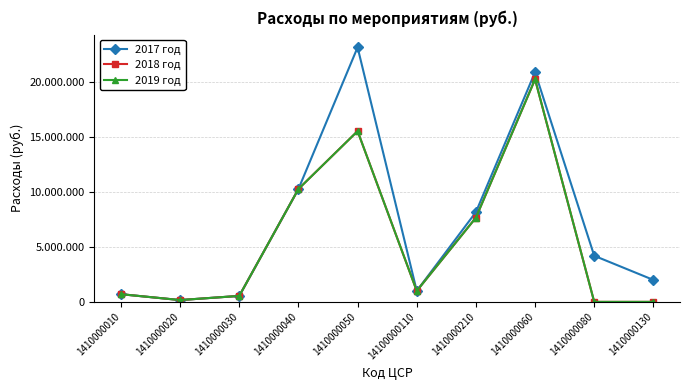

Does the chart have visible grid lines?

Yes